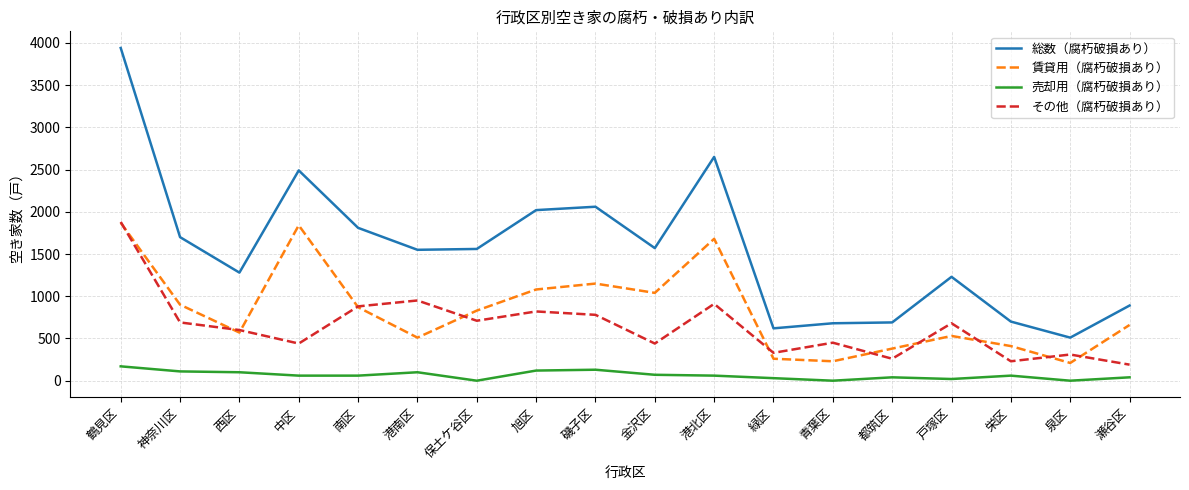

What is the lowest value of the 総数（腐朽破損あり） series?

510